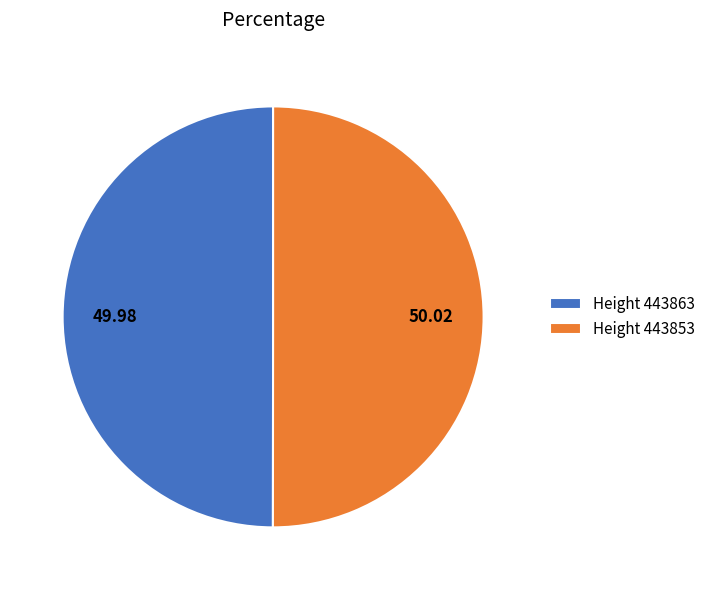

What is the ratio of the value at Height 443853 to the value at Height 443863?

1.0